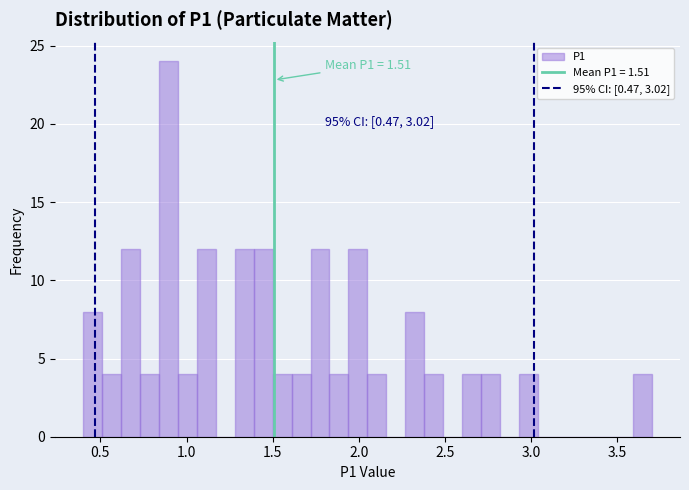

Around what value on the x-axis is the tallest bar? Give the approximate position of its centre, as read against the axis.

0.90